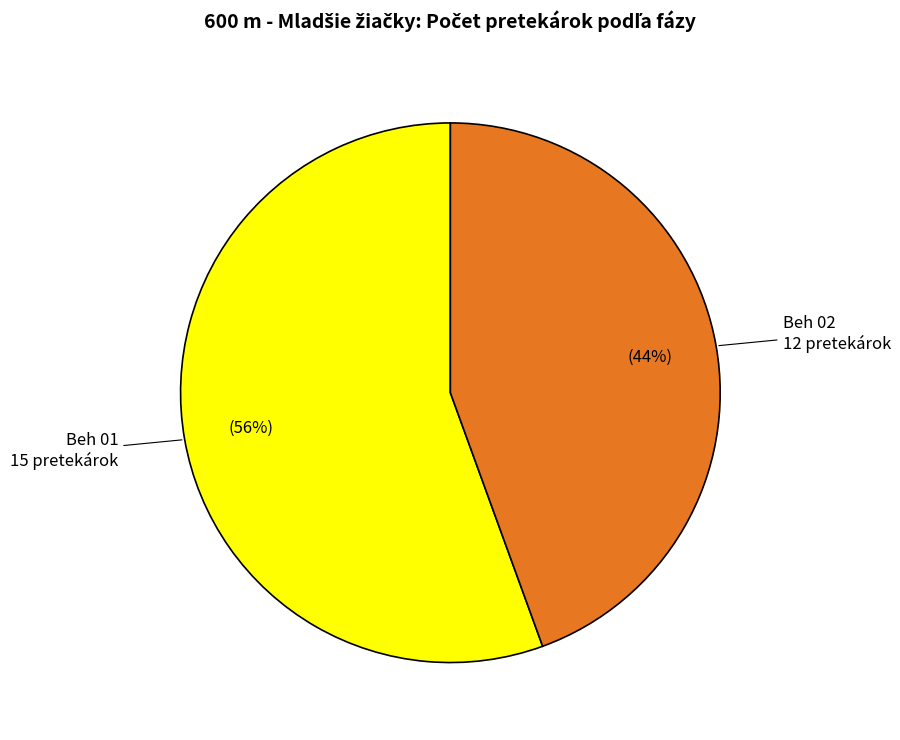

Between Beh 01 and Beh 02, which is larger?

Beh 01